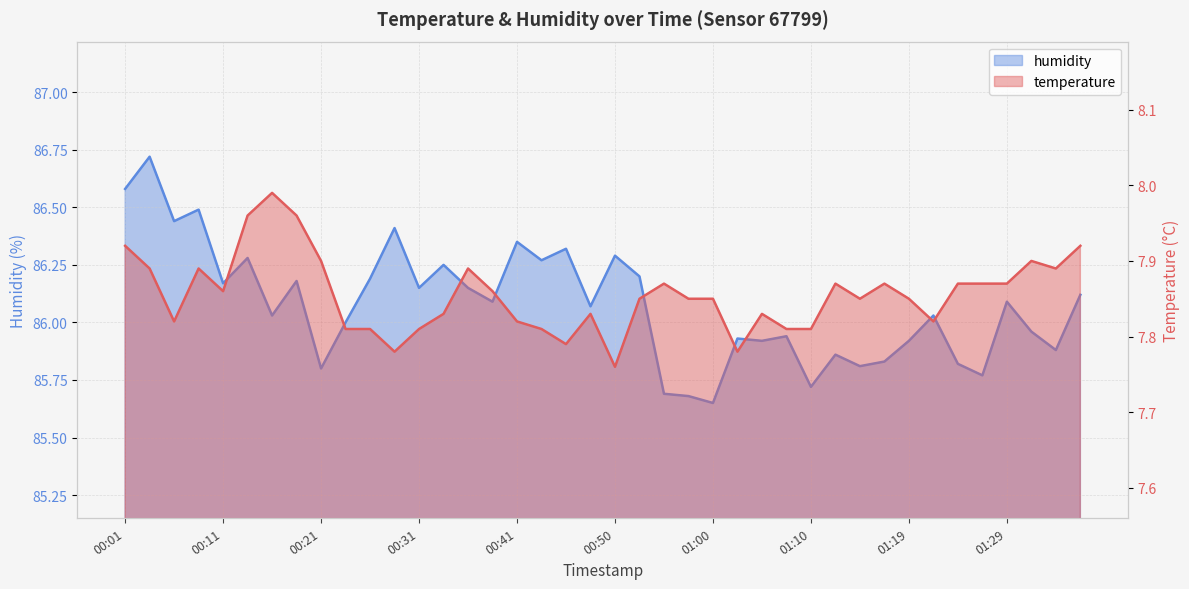

What position from the left is 00:38?

16